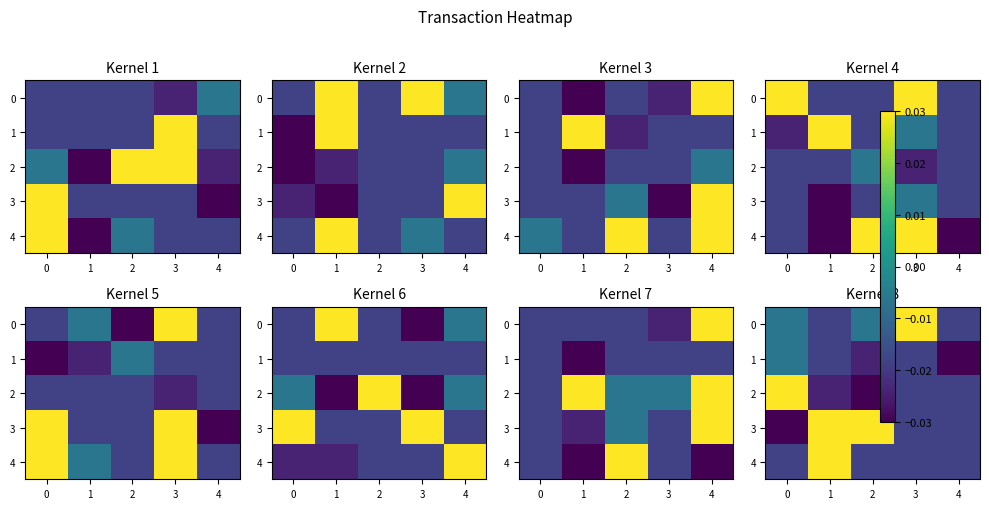

Count the number of data series in this chart.

5